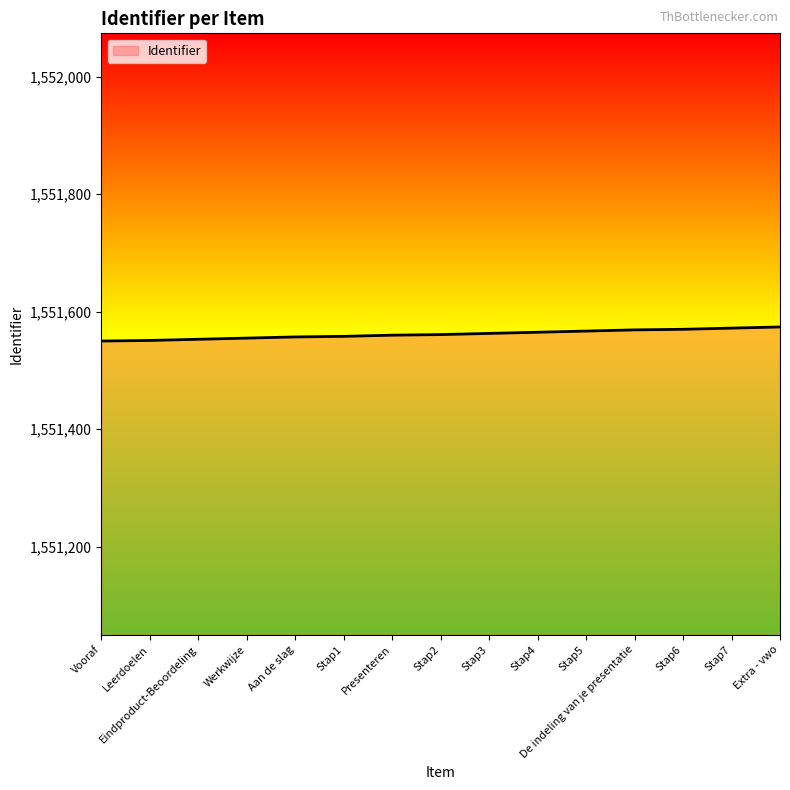

The value at Leerdoelen is 1551551. True or false?

True